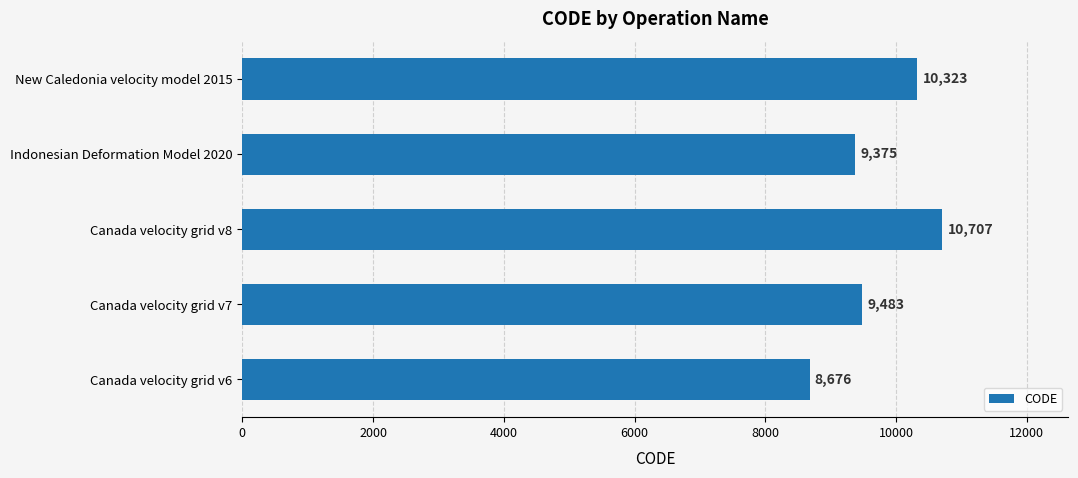

Rank the categories by value from lowest to highest.

Canada velocity grid v6, Indonesian Deformation Model 2020, Canada velocity grid v7, New Caledonia velocity model 2015, Canada velocity grid v8